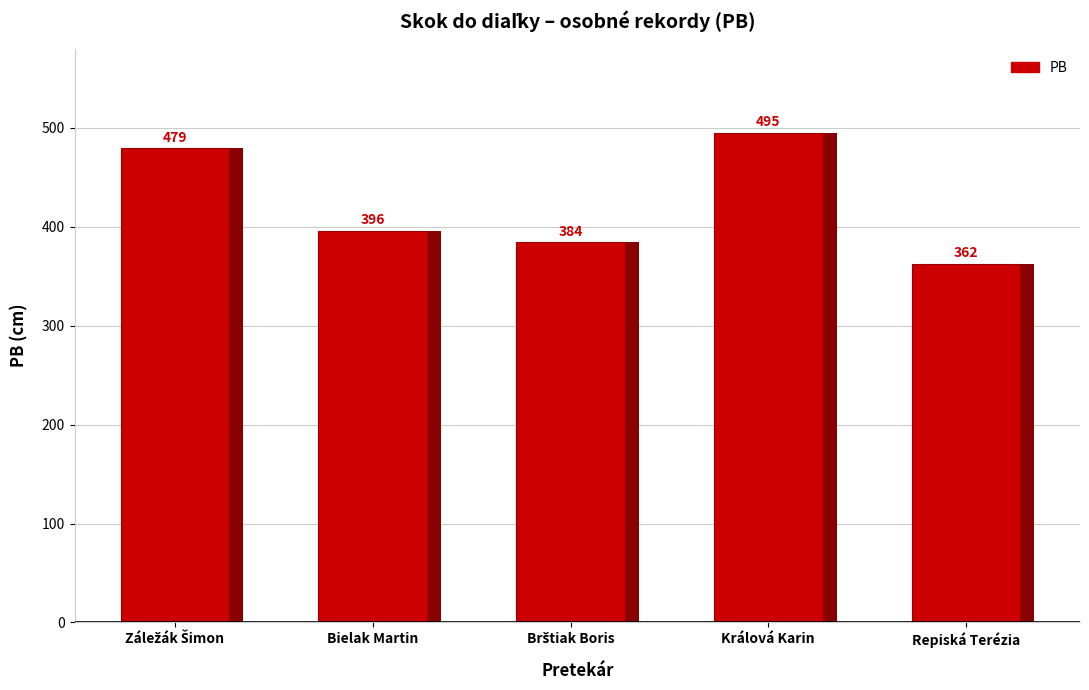

What is the change in value from Záležák Šimon to Repiská Terézia?

-117